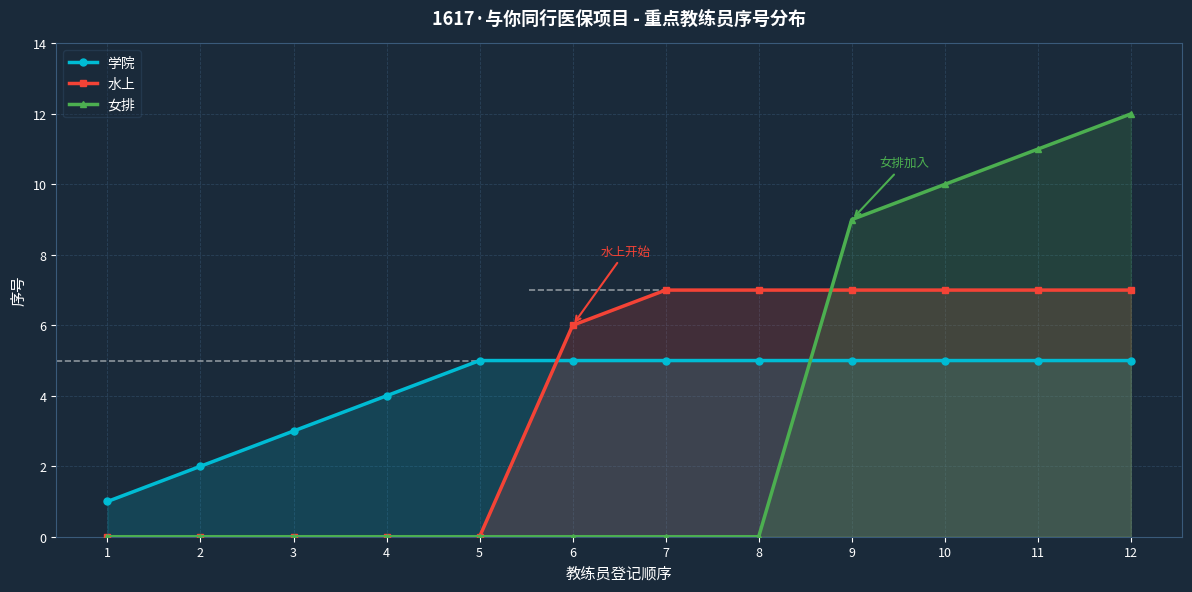

Which series changed the most between 1 and 5?

学院